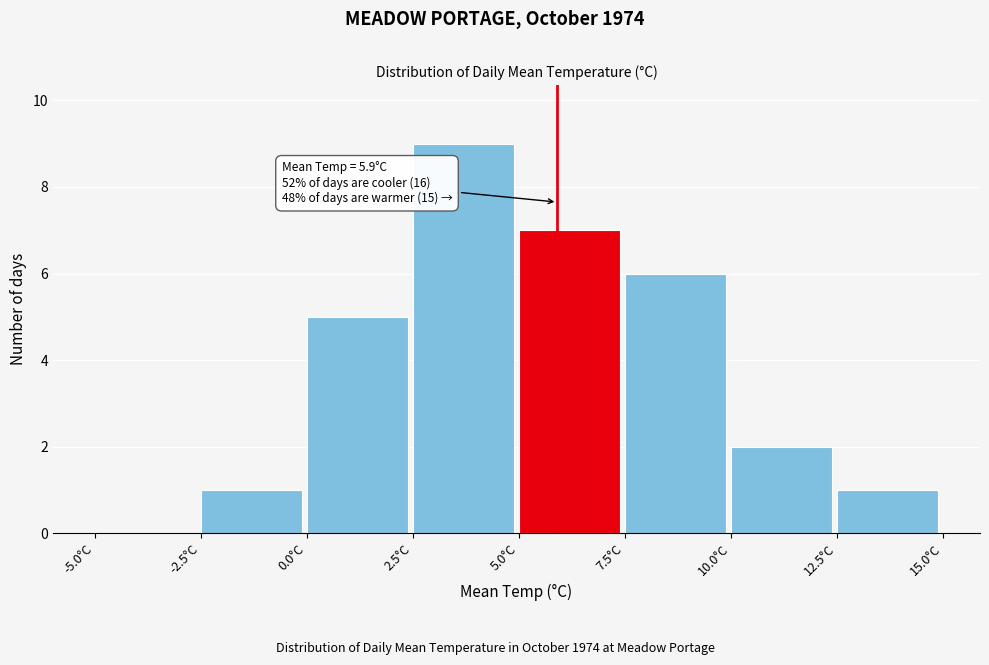

Which range on the x-axis has the tallest bar?

2.5 to 5.0